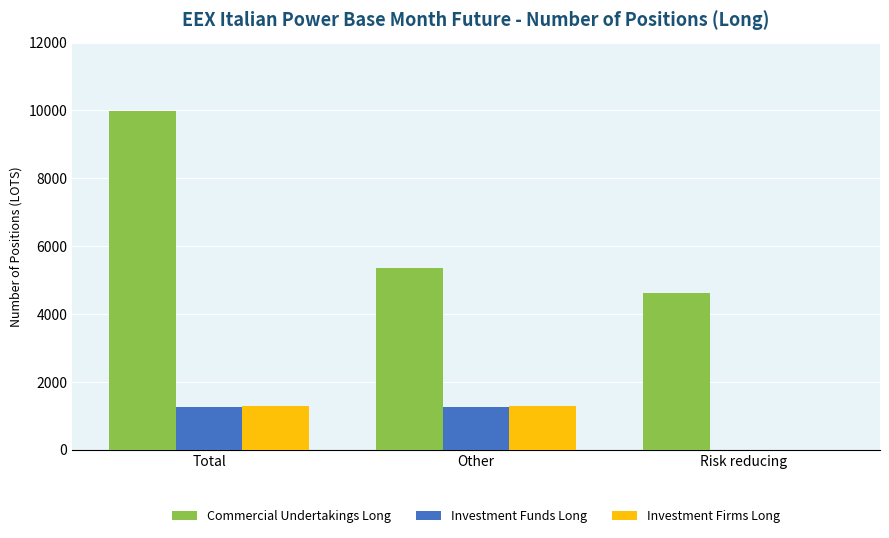

The value of Investment Firms Long at Total is 1297. True or false?

True